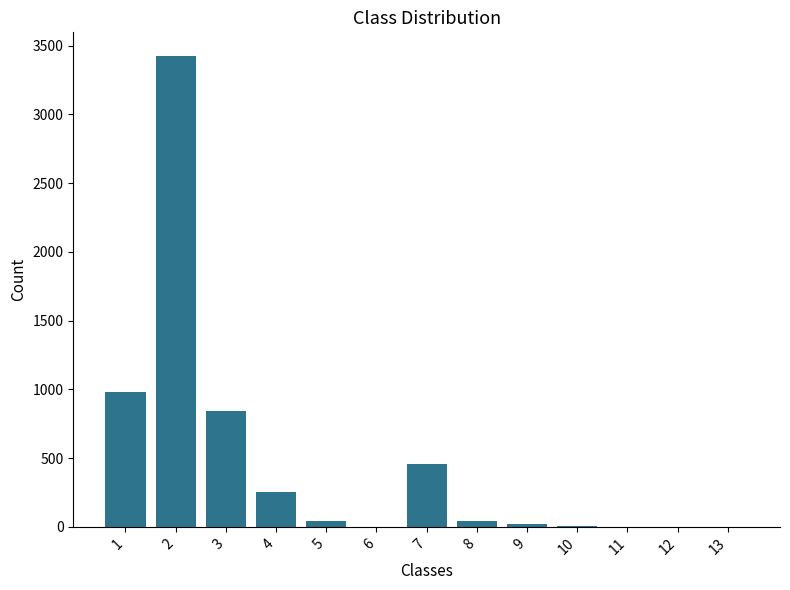

True or false: the data shows 2 at 6.

True